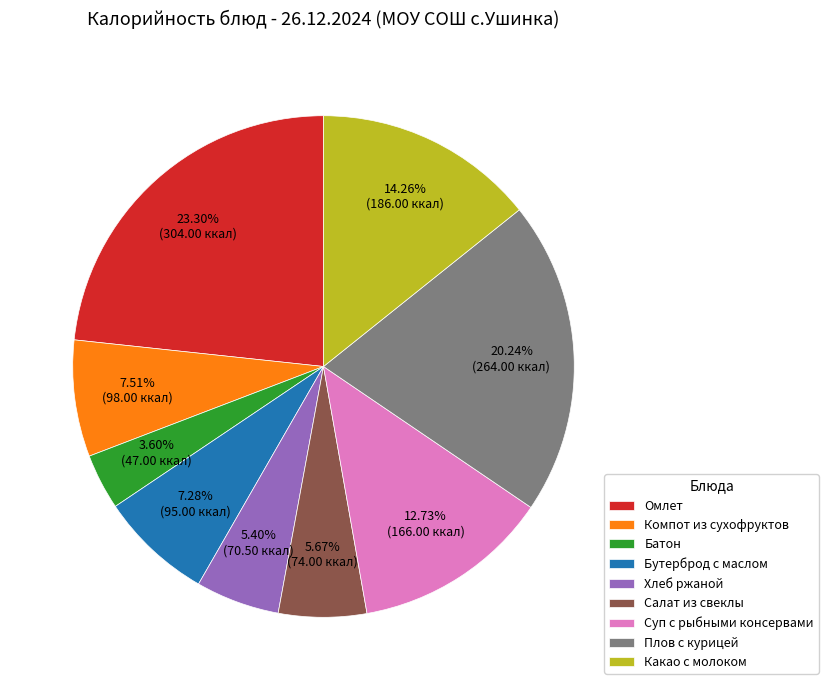

How many segments does this pie chart have?

9